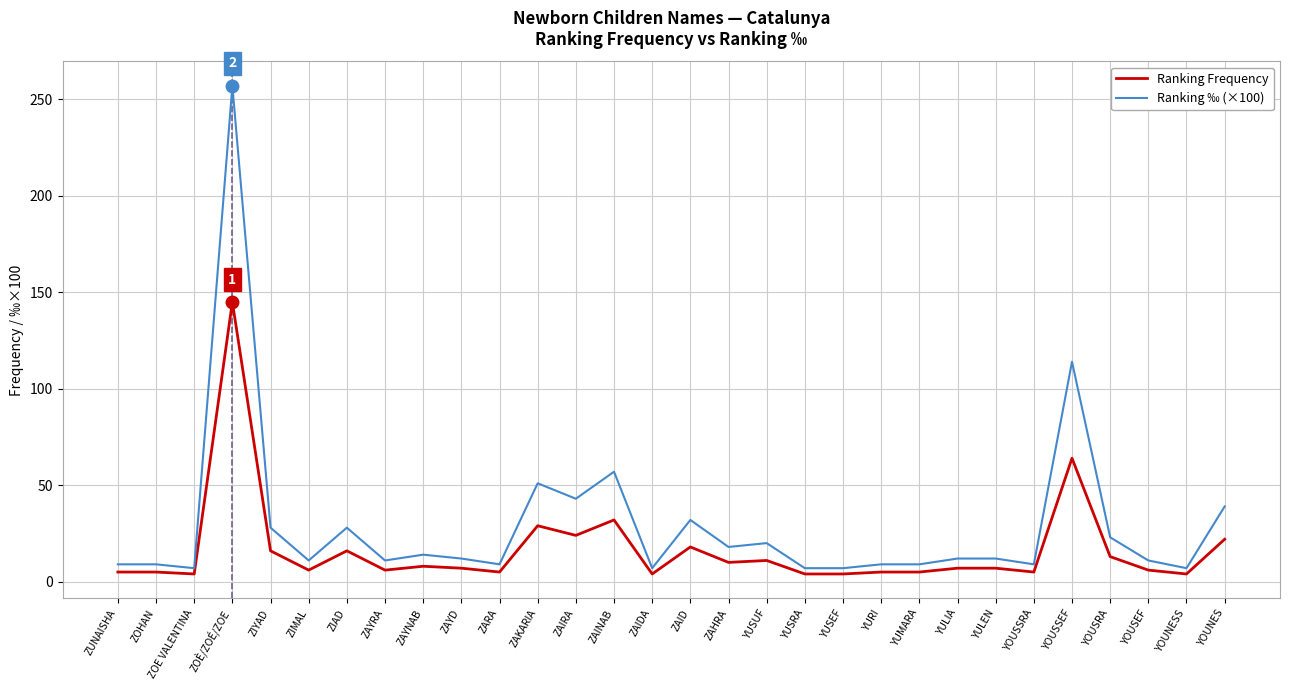

What is the lowest value of the Ranking ‰ (×100) series?

7.0